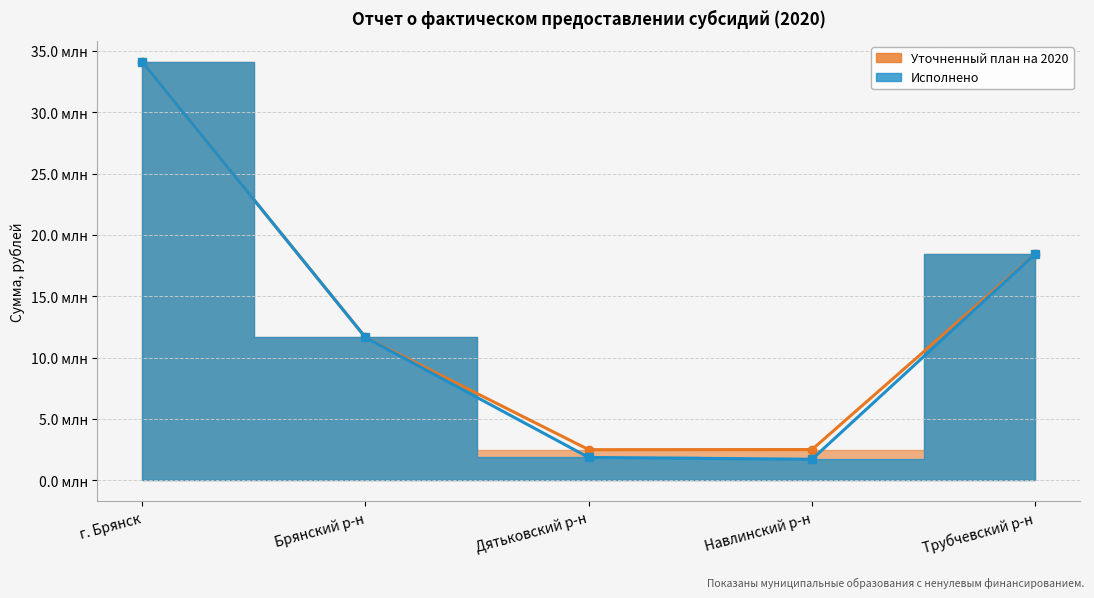

Between Трубчевский р-н and Брянский р-н, which is larger?

Трубчевский р-н